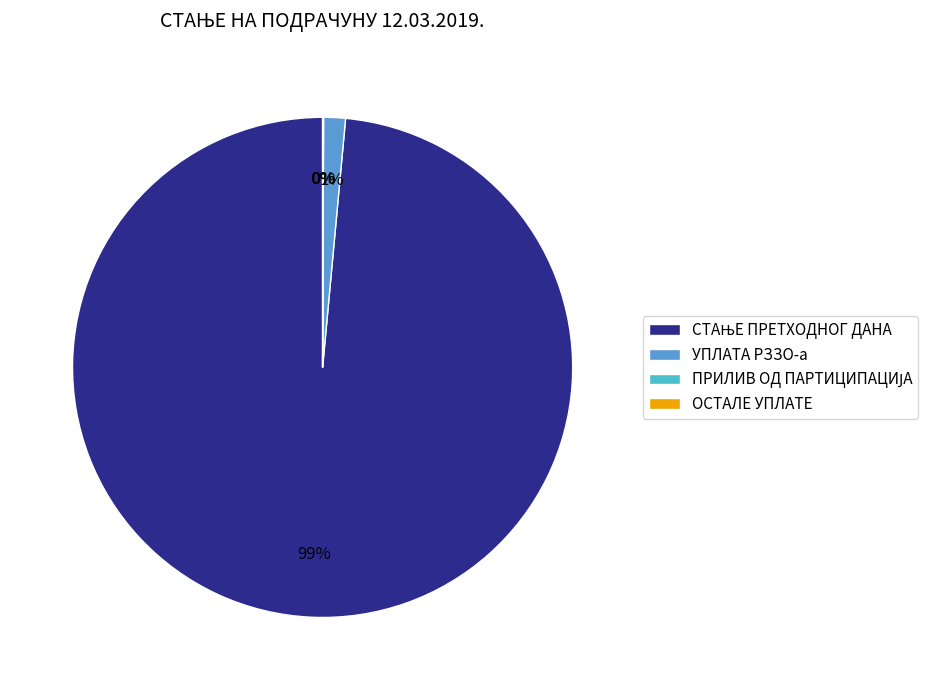

What portion of the pie excludes СТАЊЕ ПРЕТХОДНОГ ДАНА?

1.5%